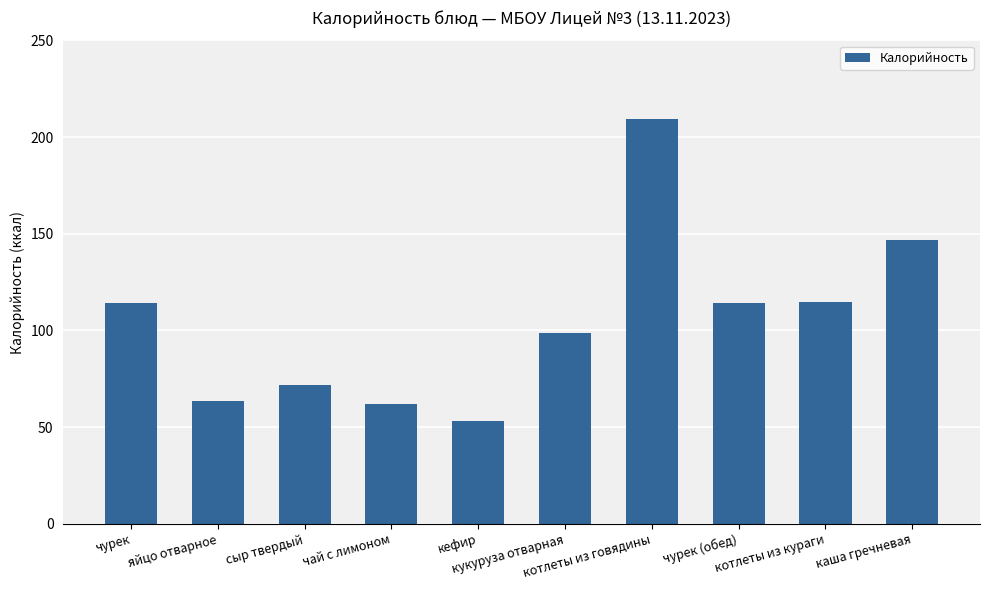

What is the value of the 9th bar from the left?

114.8